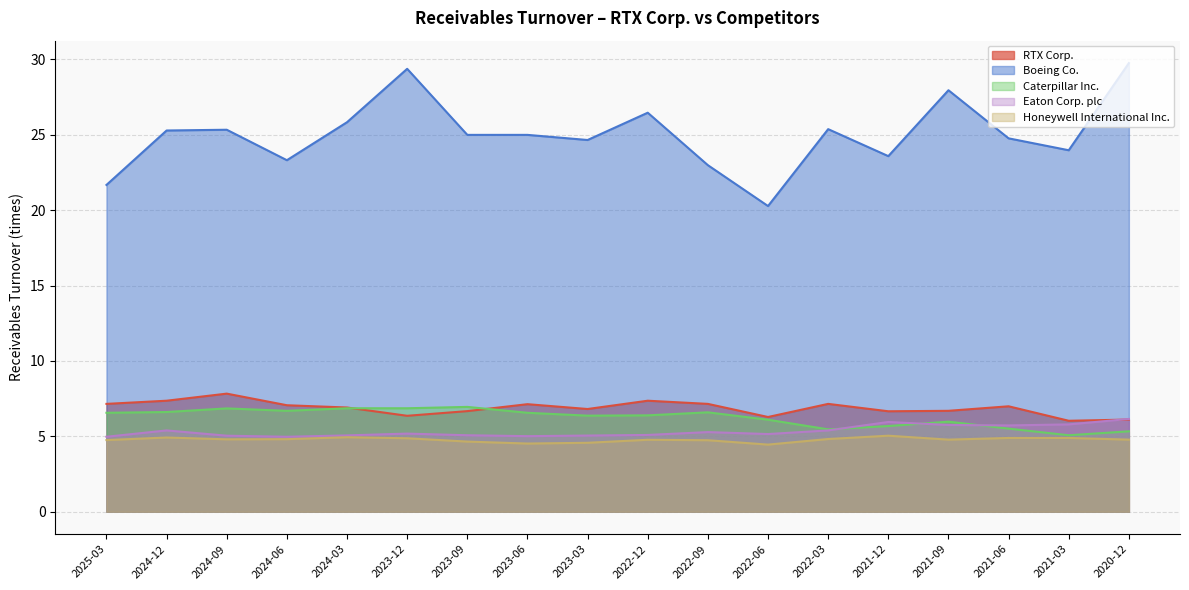

What is the smallest value displayed?

4.5